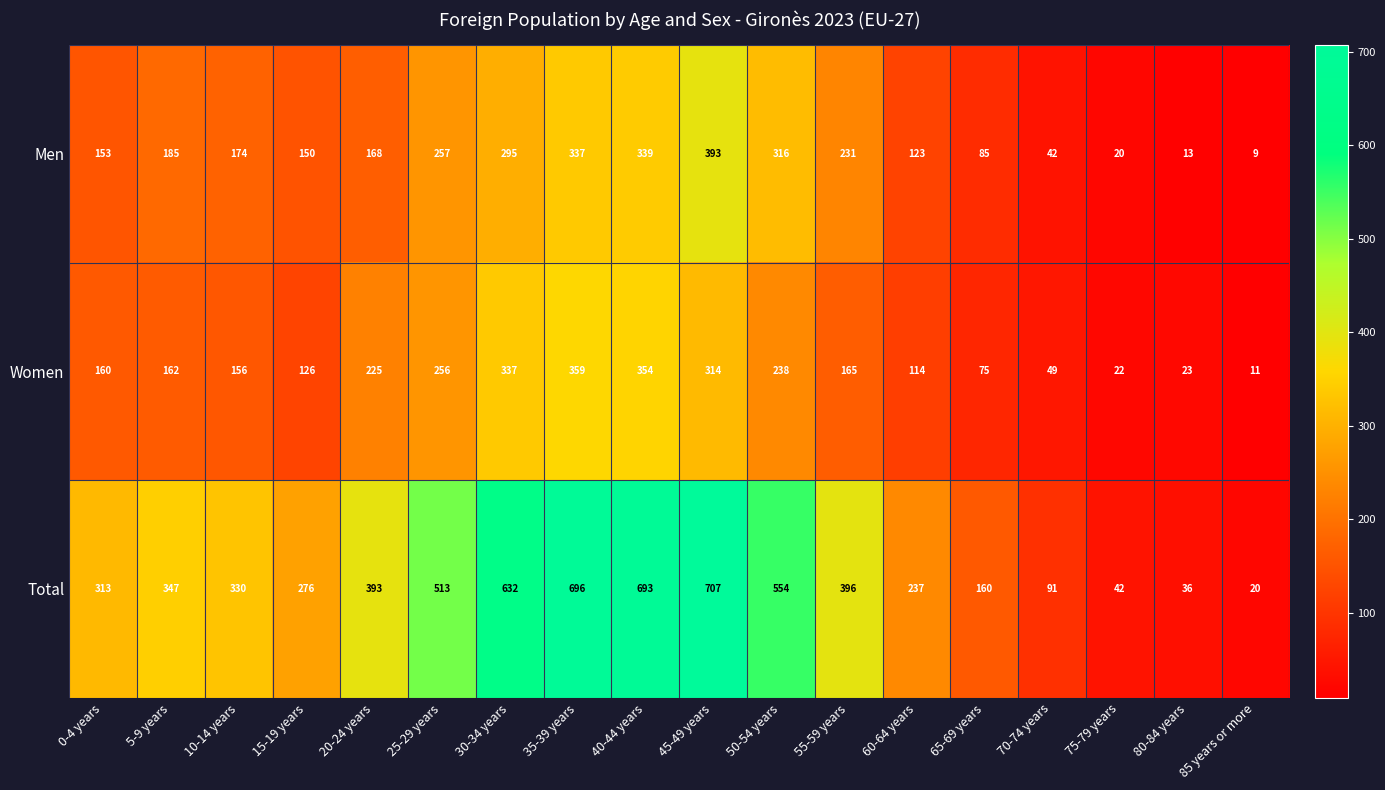

What is the total value across all series at 10-14 years?

660